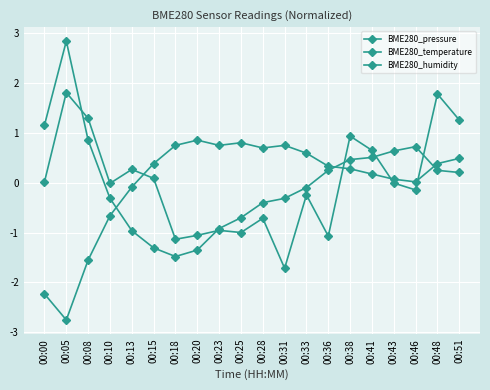

How many values in BME280_humidity are below zero?

10